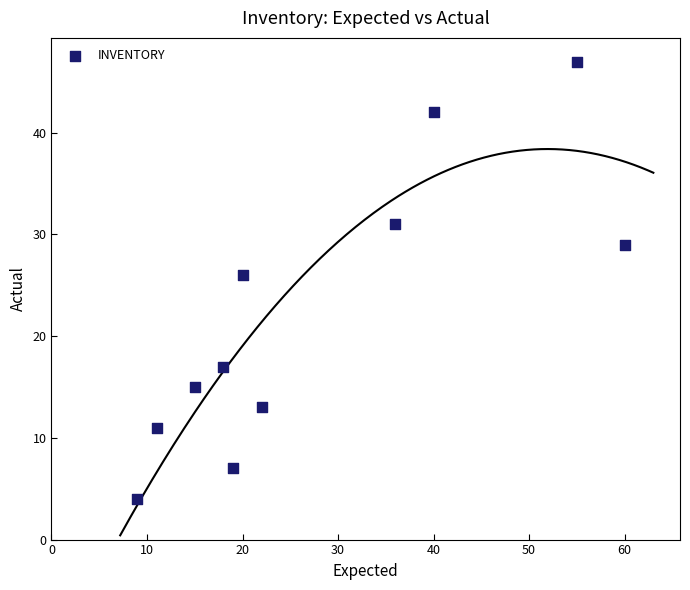

What Y value in the scatter plot is closest to 25?

26